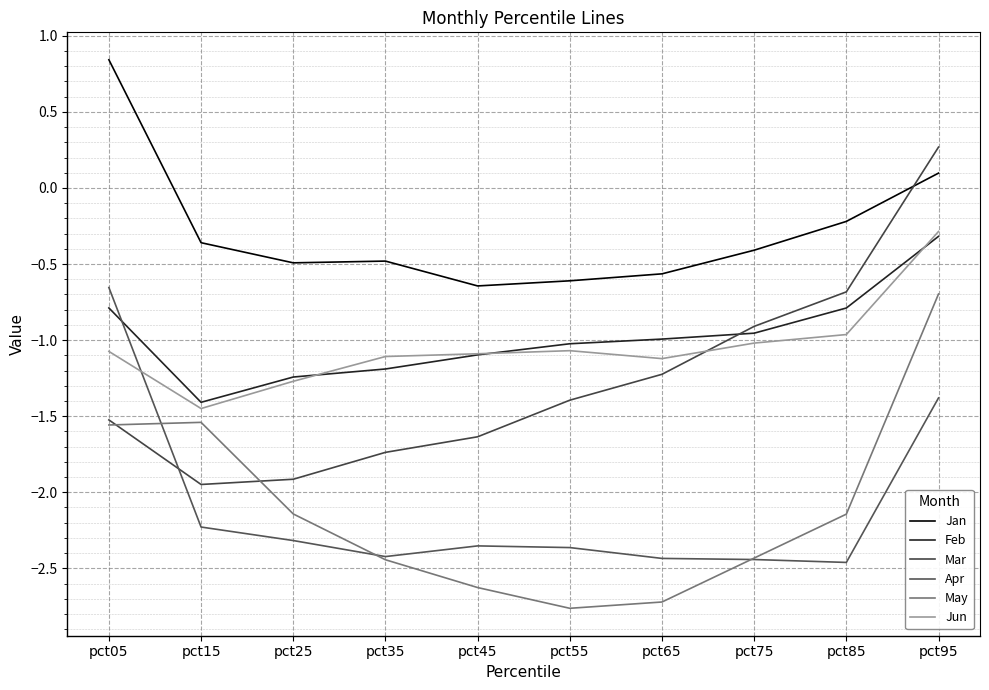

Does the chart have visible grid lines?

Yes